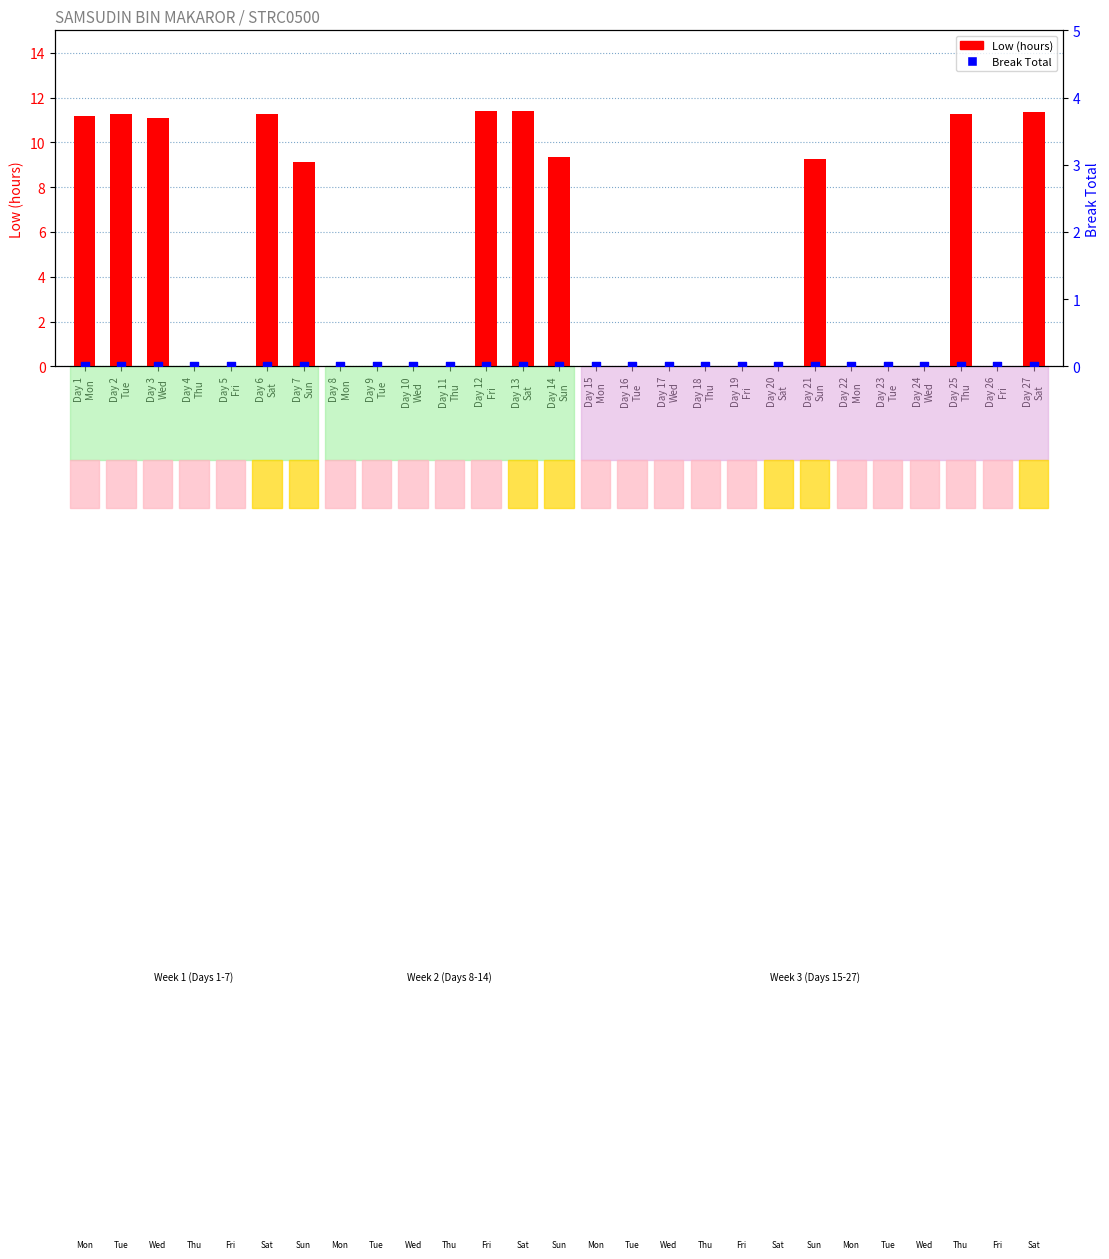

Which series has the widest spread of Y values?

Low (hours)